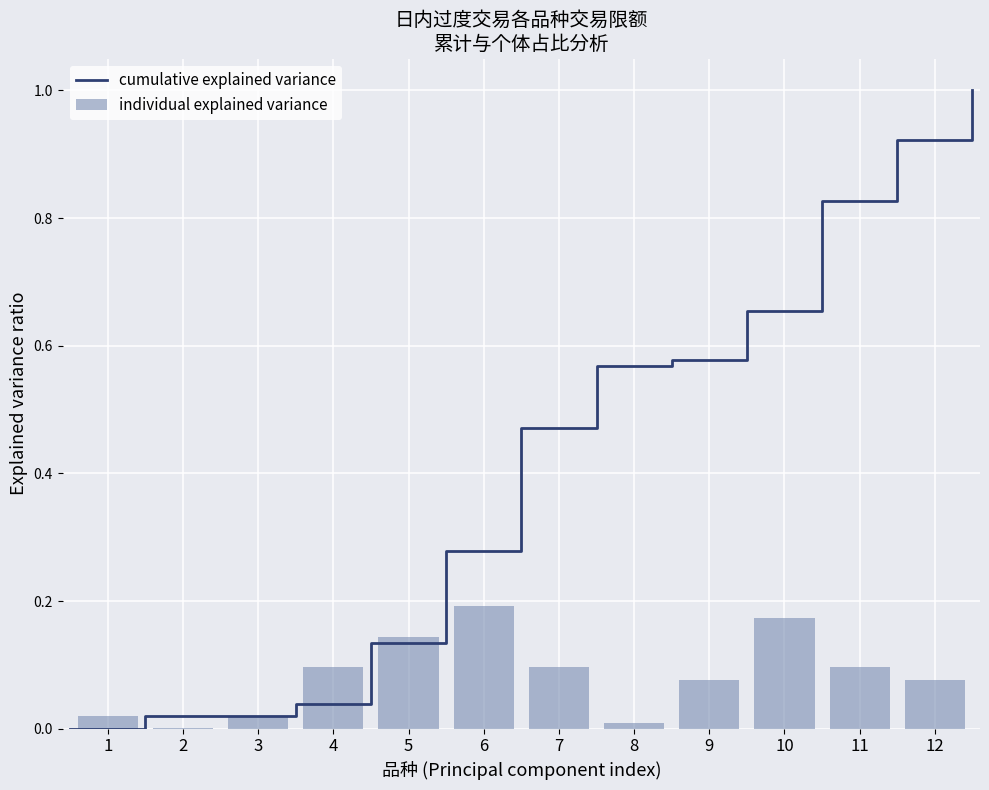

What is the sum of all individual explained variance values?

1.0